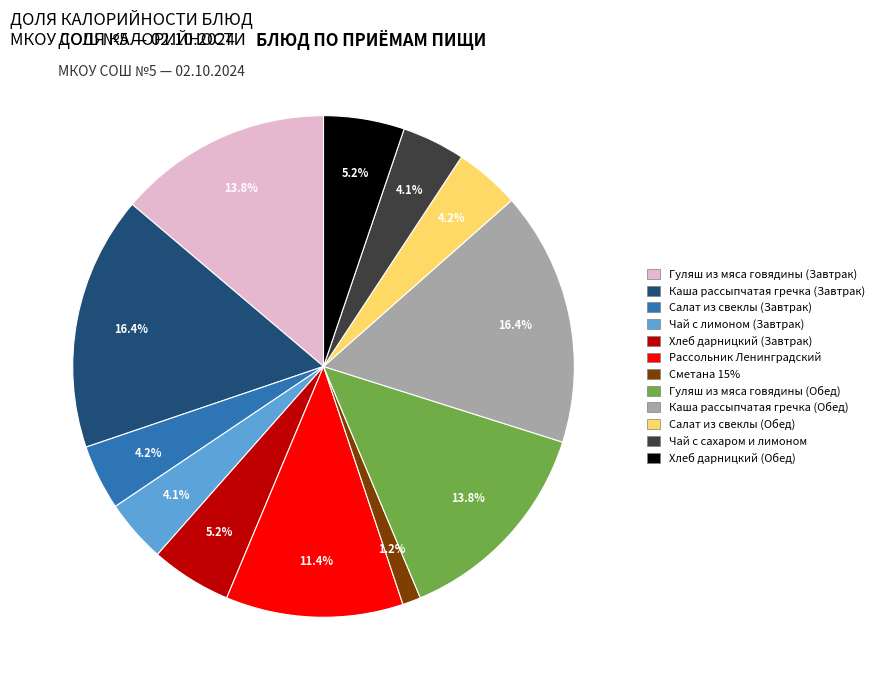

Is there any slice that represents more than half of the pie?

No